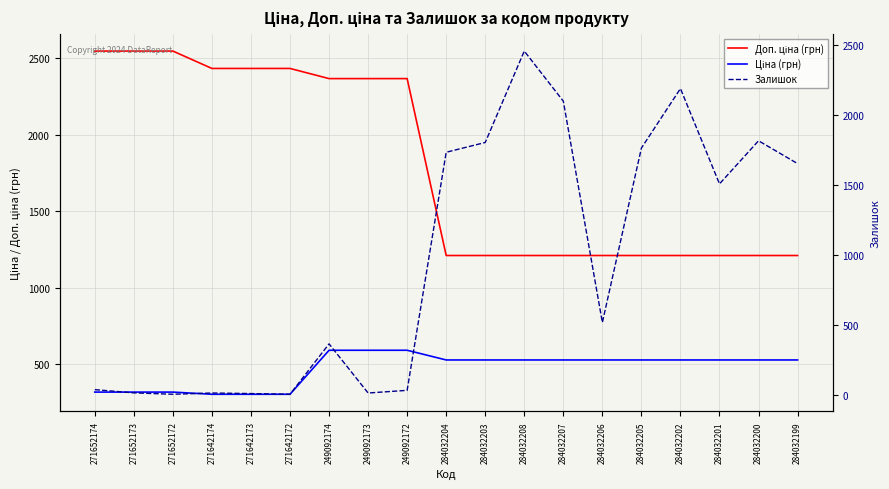

Is the value of Ціна (грн) at 271642174 greater than the value of Доп. ціна (грн) at 271652173?

No